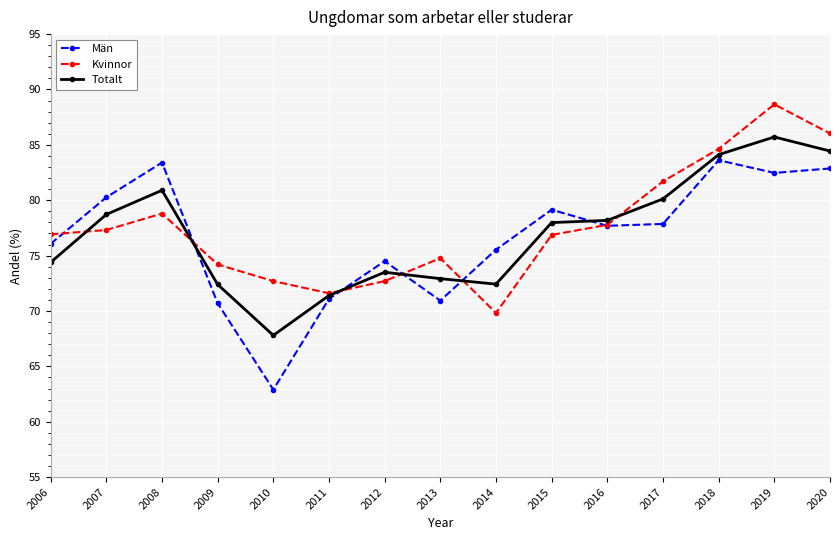

What is the sum of the Kvinnor values at 2018 and 2010?

157.3